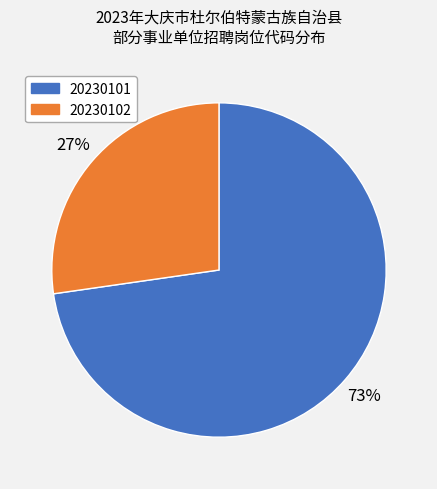

Rank the categories by value from highest to lowest.

20230101, 20230102